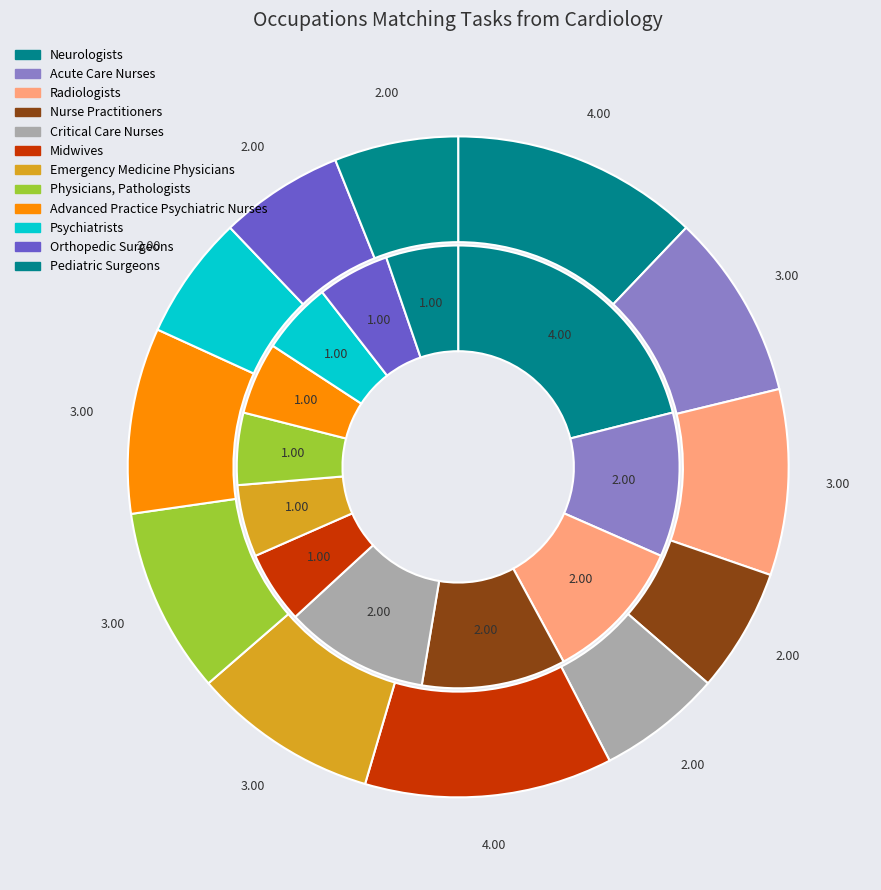

Does any single category account for the majority?

No